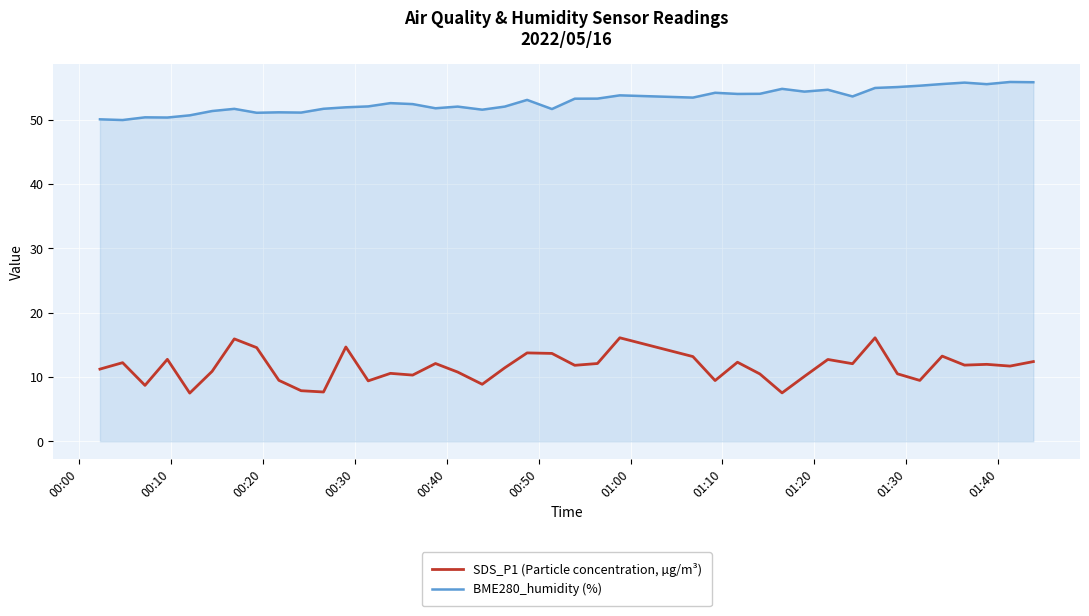

What is the lowest value of the SDS_P1 (Particle concentration, µg/m³) series?

7.5